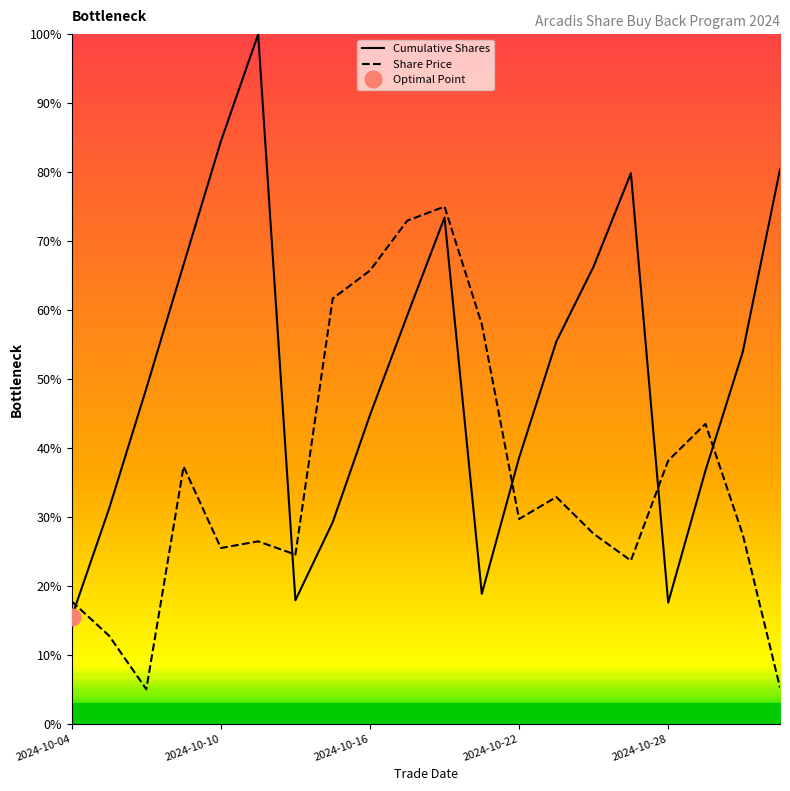

Which has a higher value, 14 or 18?

14